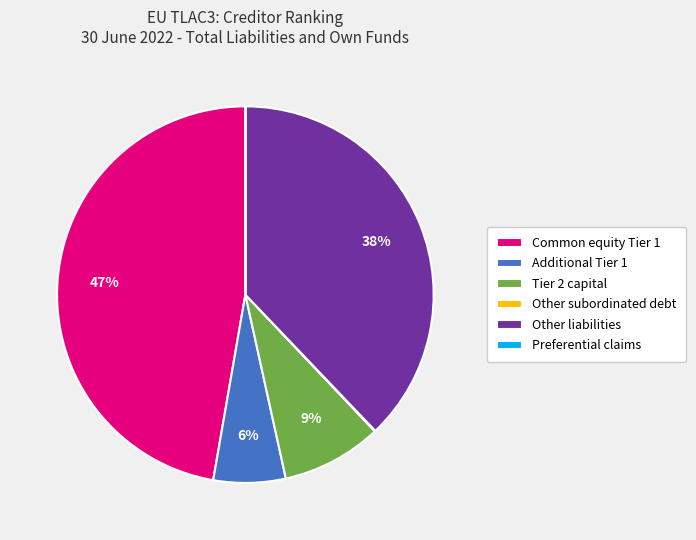

To the nearest percent, what percentage of the pie is Other liabilities?

38%